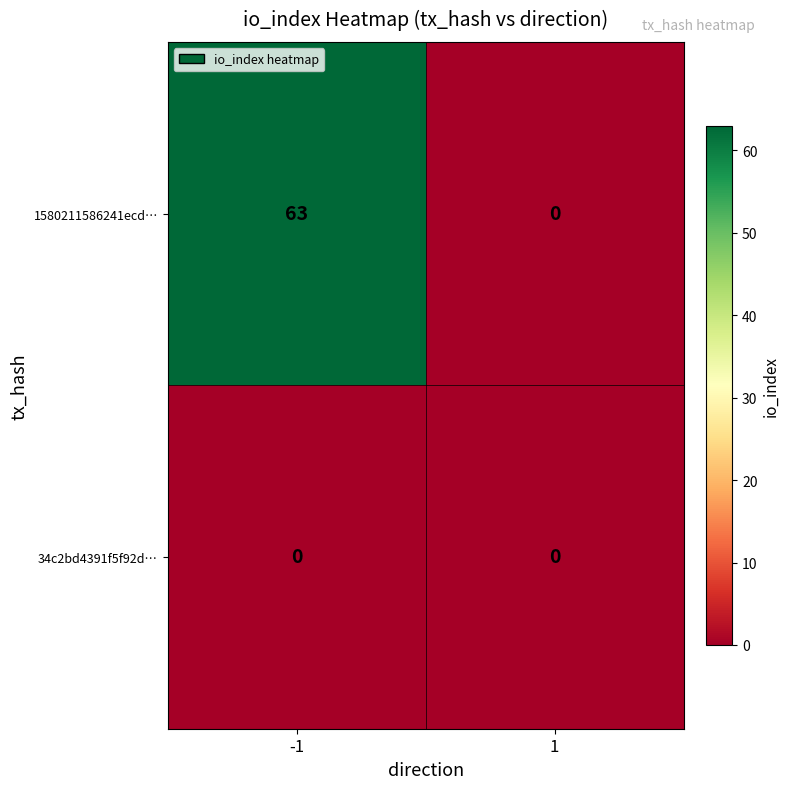

Which label corresponds to the largest value in the chart?

-1